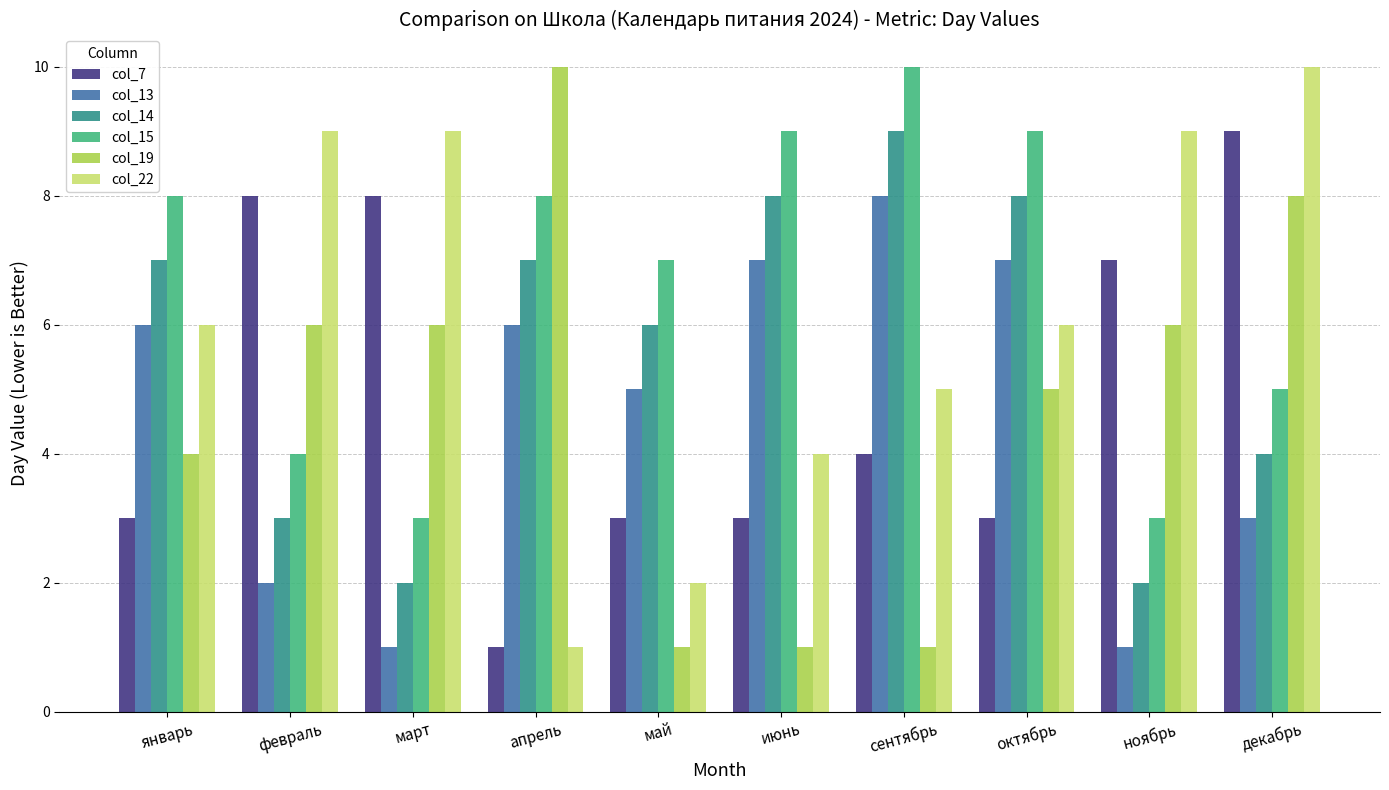

How many col_7 values are between 3 and 8?

8